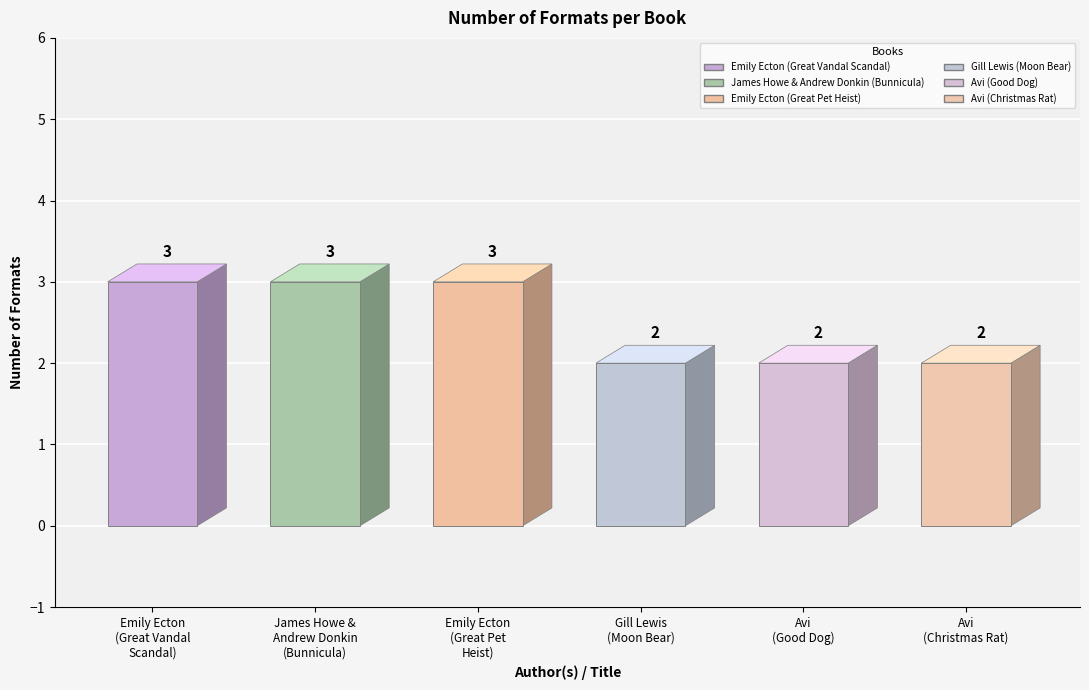

Reading right to left, transcribe all the data shown in this chart.

Avi
(Christmas Rat)=2	Avi
(Good Dog)=2	Gill Lewis
(Moon Bear)=2	Emily Ecton
(Great Pet
Heist)=3	James Howe &
Andrew Donkin
(Bunnicula)=3	Emily Ecton
(Great Vandal
Scandal)=3